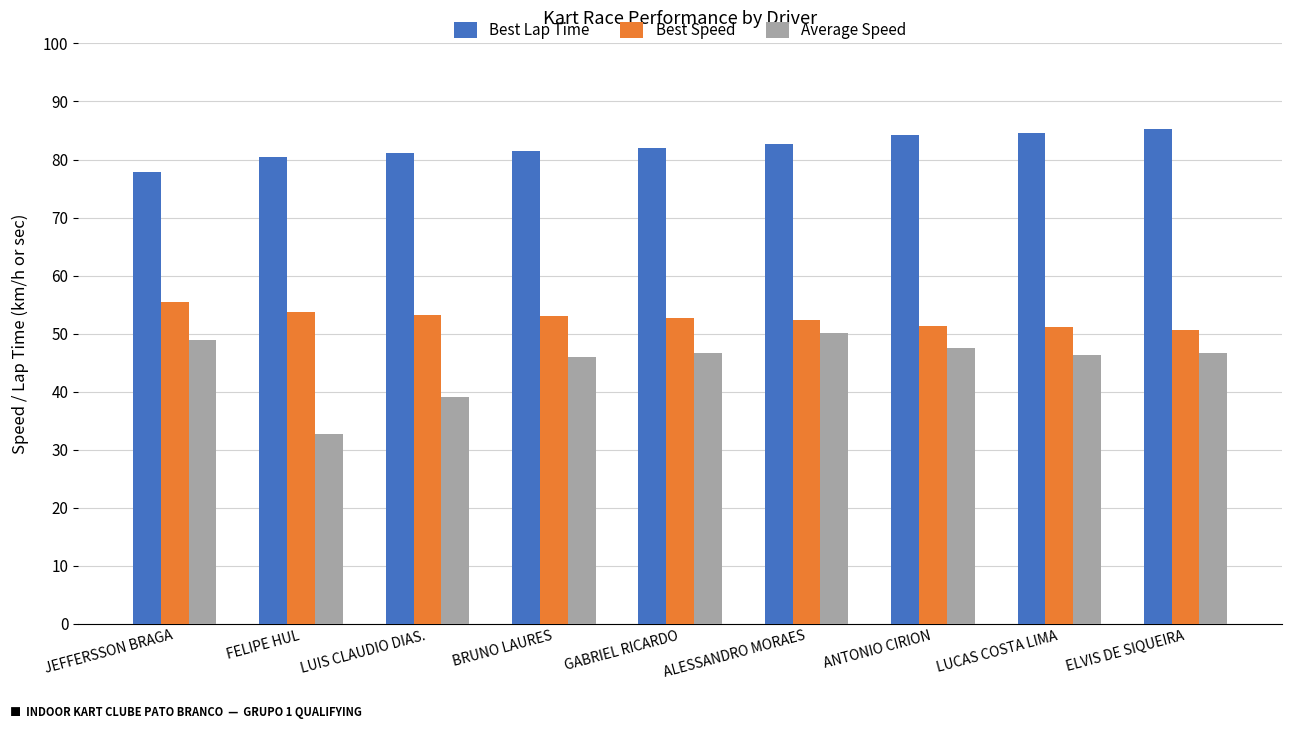

What is the highest value of the Best Lap Time series?

85.2